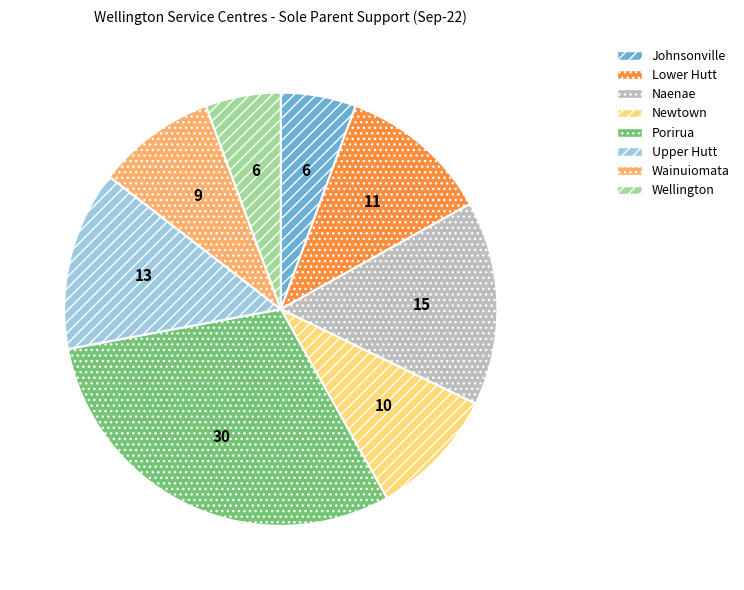

Is the sum of Lower Hutt and Wellington greater than half?

No